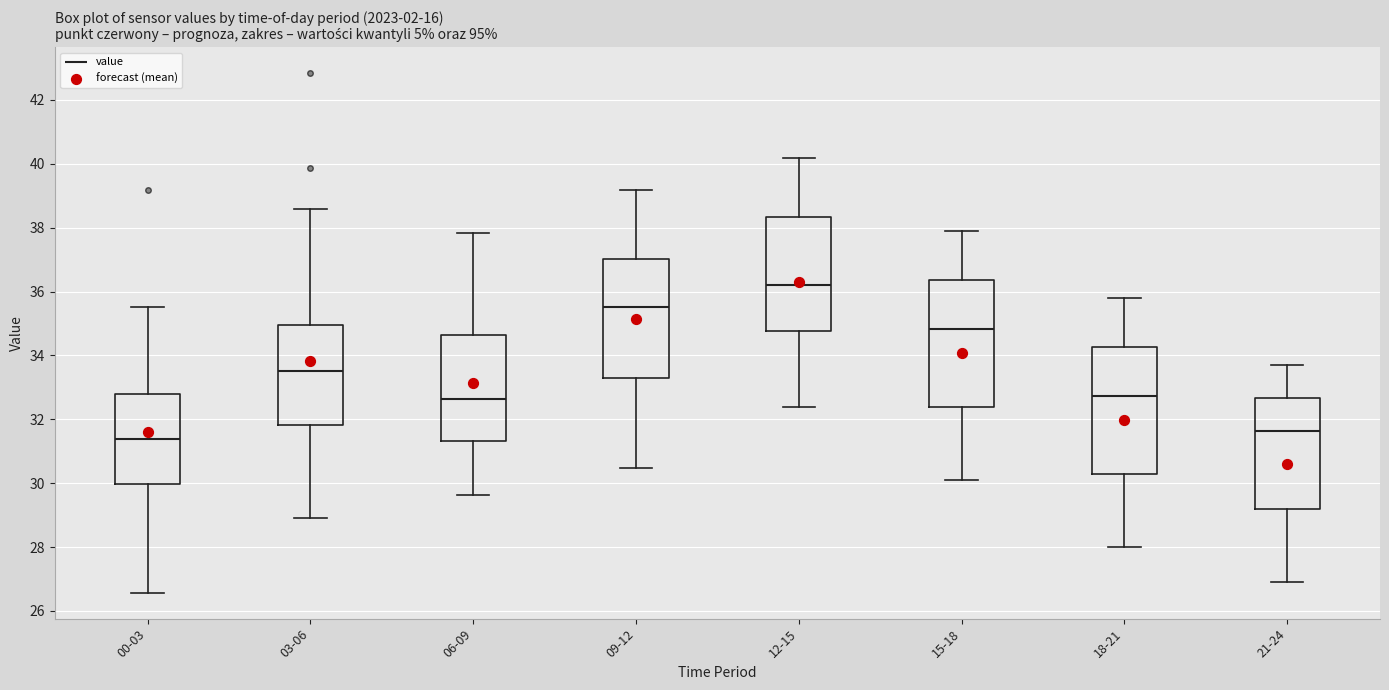

Reading left to right, read every box against the y-axis: the position of its median line, the range the box covers, and the ends of its whiskers. The values are not printed on the chart, so give them approximately, as read against the axis.

00-03: median 31.4, box 30.0 to 32.8, whiskers 26.6 to 35.6
03-06: median 33.6, box 31.8 to 35.0, whiskers 29.0 to 38.6
06-09: median 32.6, box 31.4 to 34.6, whiskers 29.6 to 37.8
09-12: median 35.6, box 33.2 to 37.0, whiskers 30.4 to 39.2
12-15: median 36.2, box 34.8 to 38.4, whiskers 32.4 to 40.2
15-18: median 34.8, box 32.4 to 36.4, whiskers 30.2 to 38.0
18-21: median 32.8, box 30.4 to 34.2, whiskers 28.0 to 35.8
21-24: median 31.6, box 29.2 to 32.6, whiskers 27.0 to 33.8